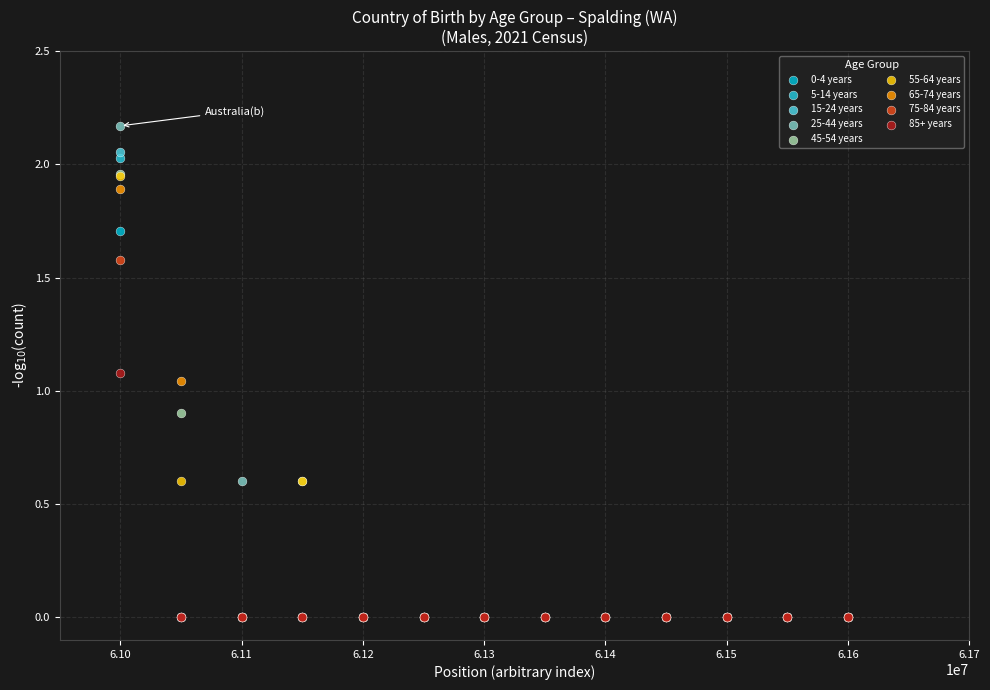

Which series reaches the maximum Y coordinate?

25-44 years